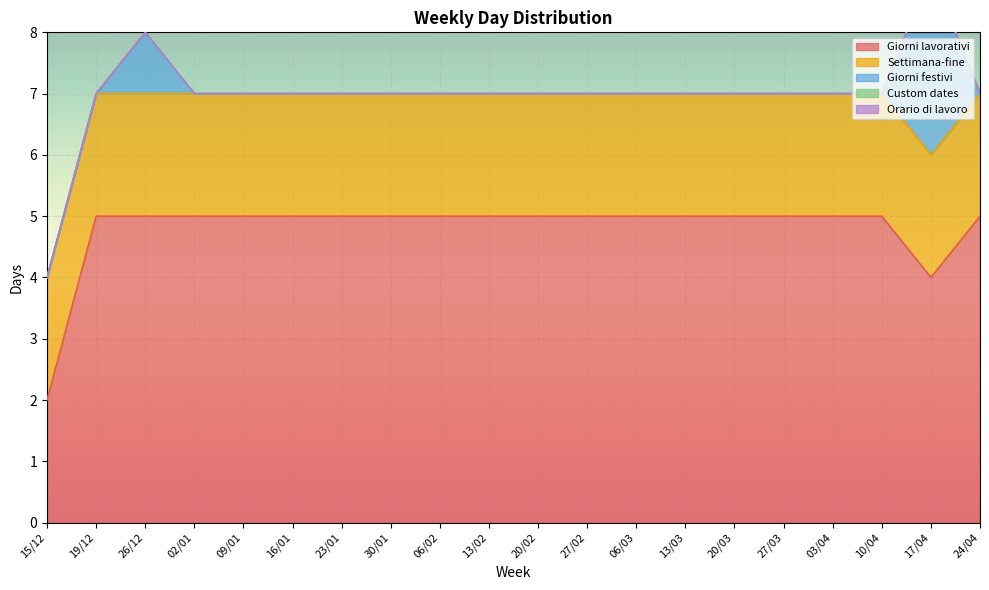

Is it true that Giorni lavorativi equals 5 at 27/02?

True